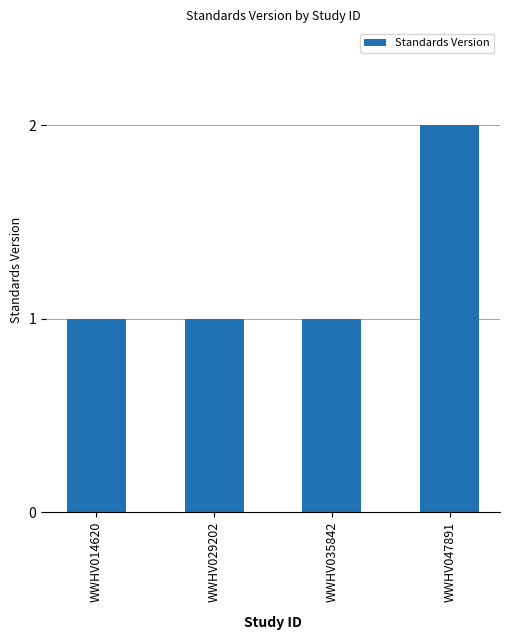

Is it true that the value at WWHV035842 is 1?

True